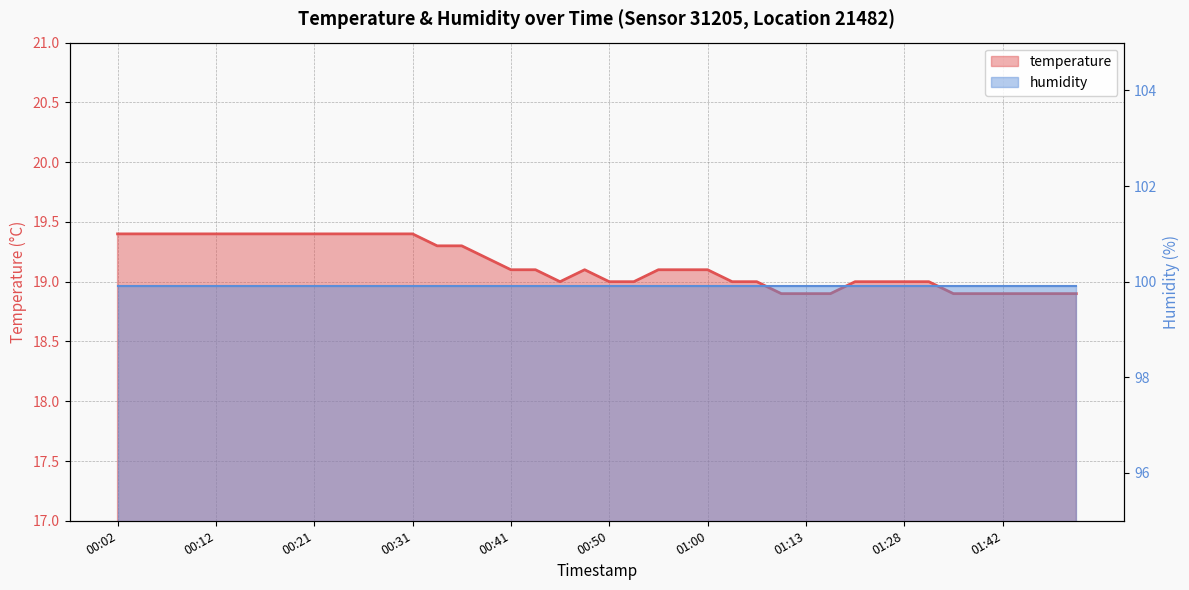

True or false: the data shows 19.4 at 00:16.

True